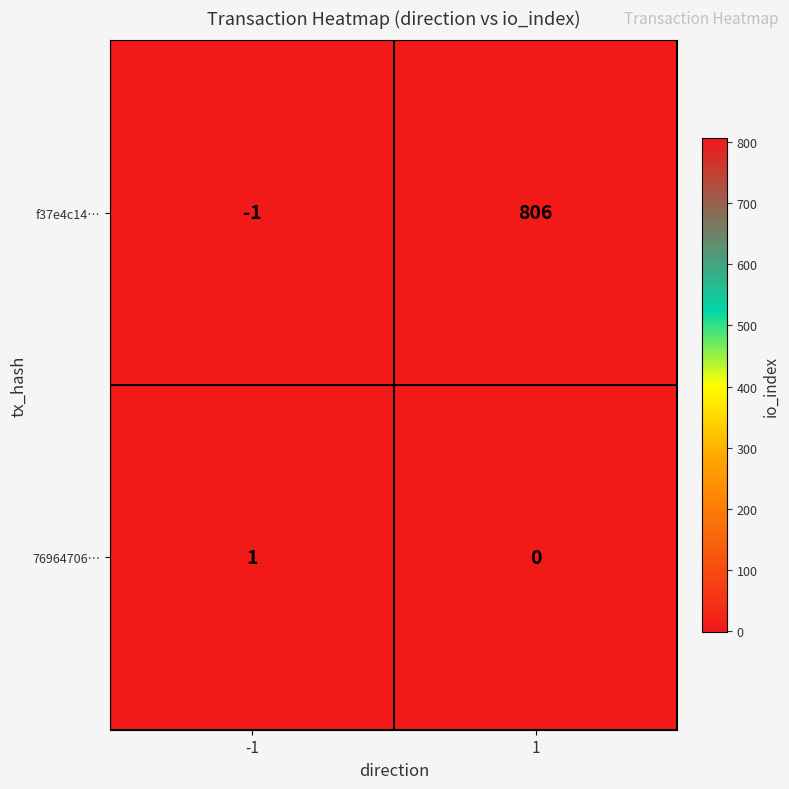

What is the maximum value shown in the chart?

806